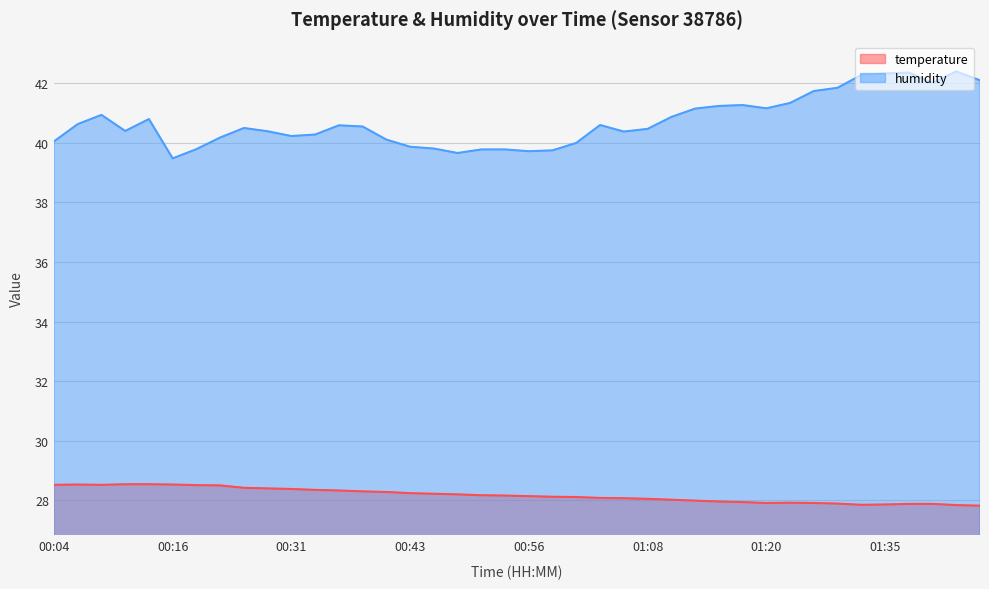

What is the sum of all humidity values?

1628.8